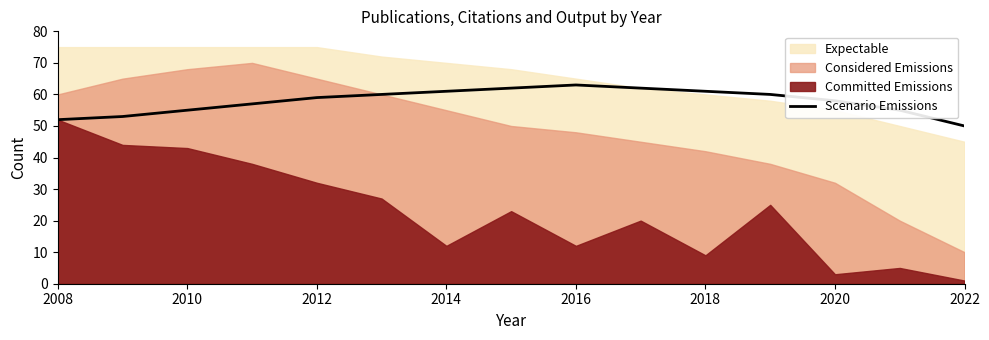

At which label does Scenario Emissions reach its minimum?

2022